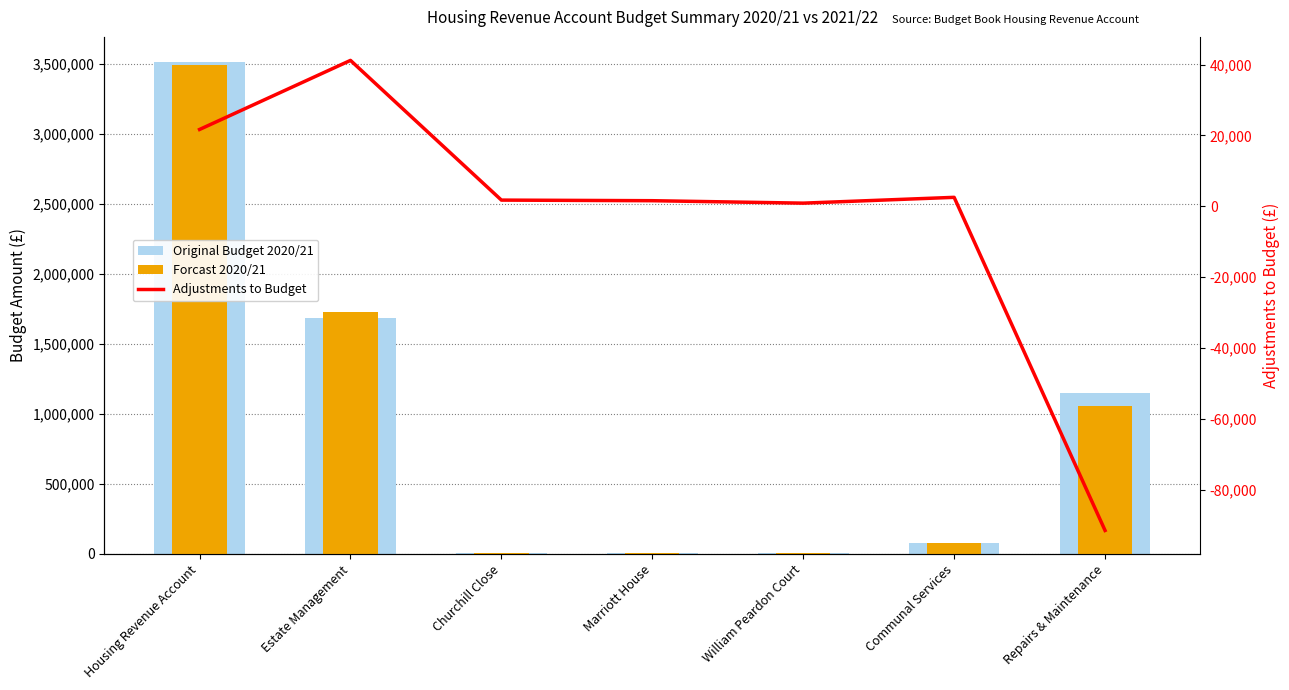

What is the sum of all Adjustments to Budget values?

-21810